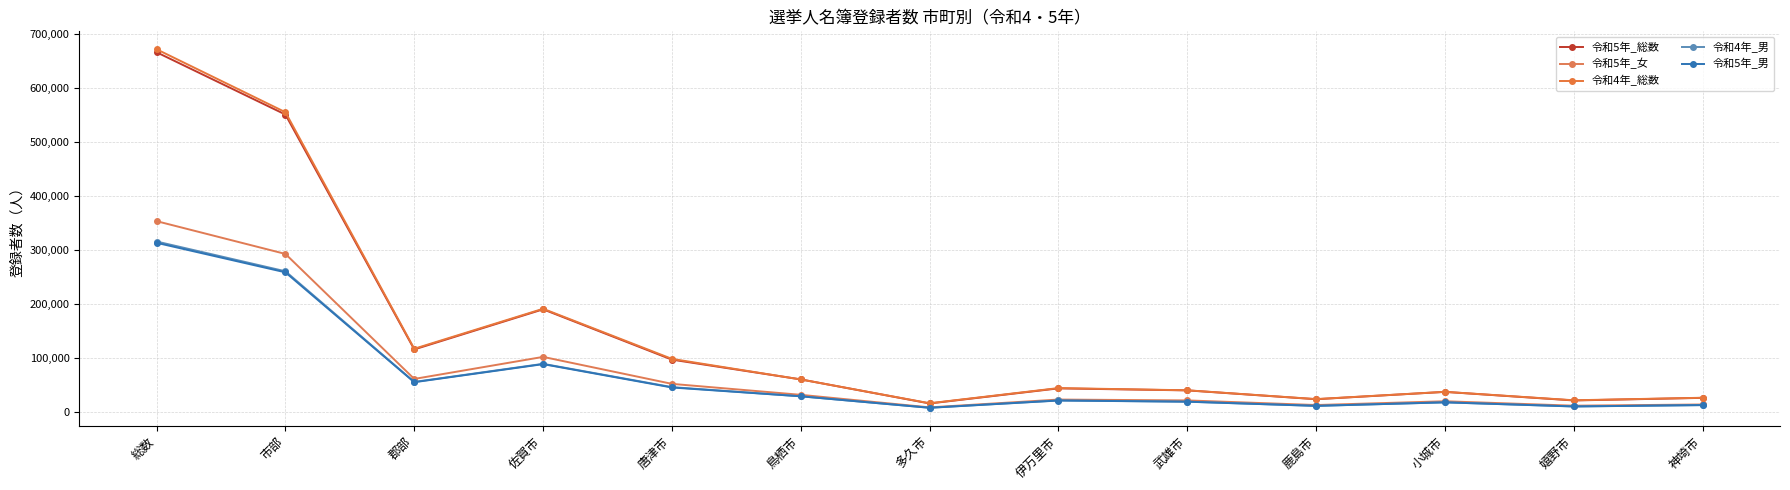

How many values in the 令和5年_男 series are below 20699?

6